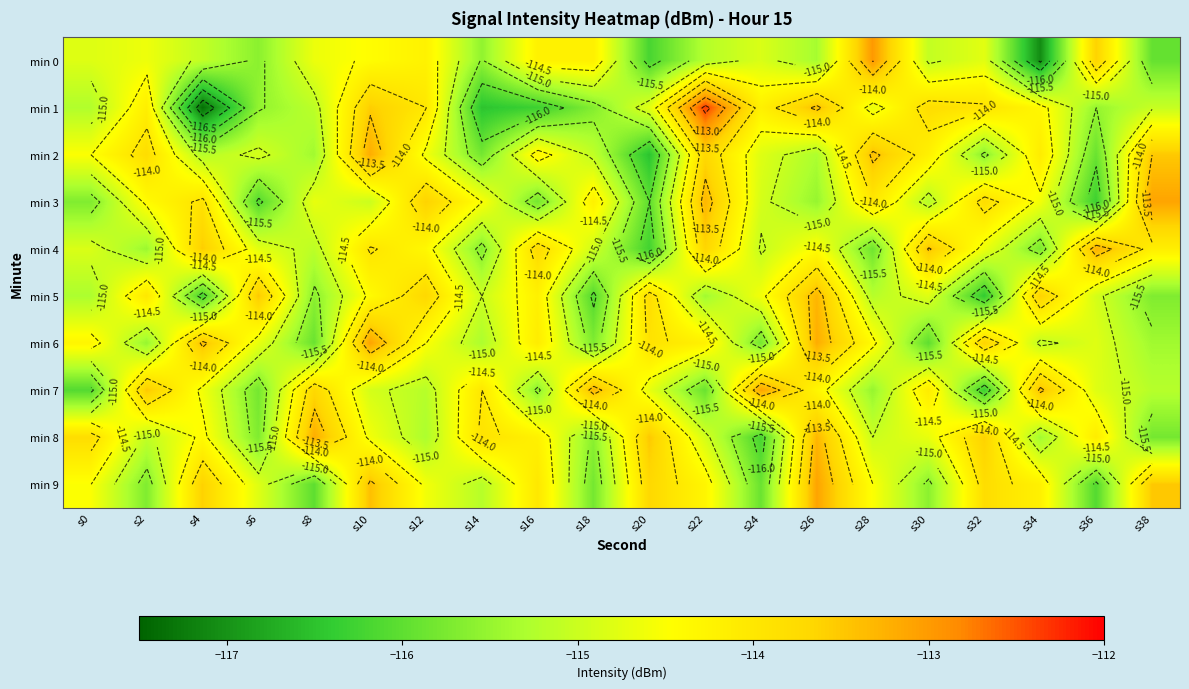

What is the lowest value of the min 6 series?

-116.0